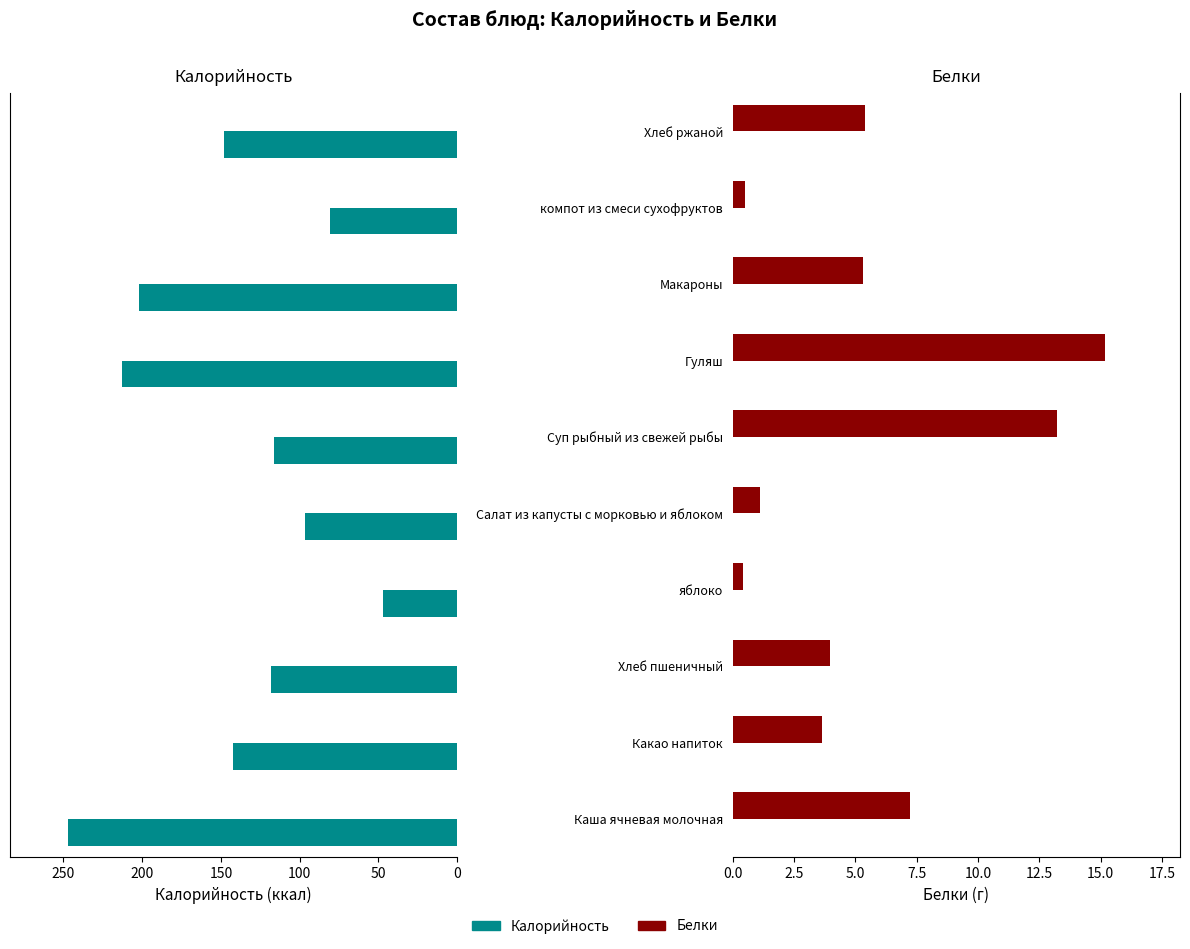

Is the value of Белки at компот из смеси сухофруктов greater than the value of Калорийность at Каша ячневая молочная?

Yes